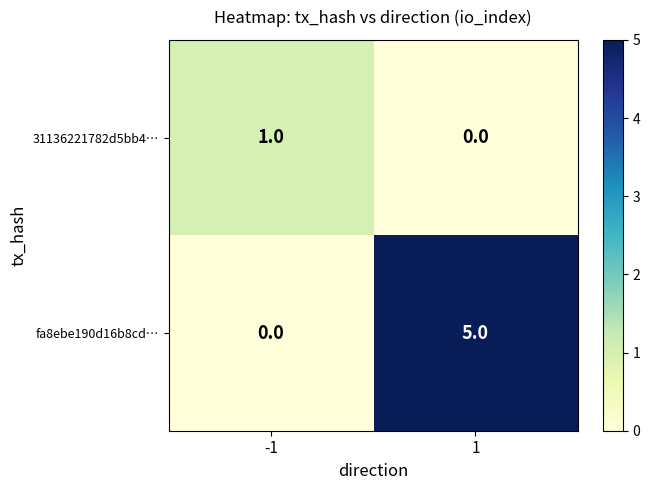

Between -1 and 1, which series saw the biggest shift?

fa8ebe190d16b8cd…